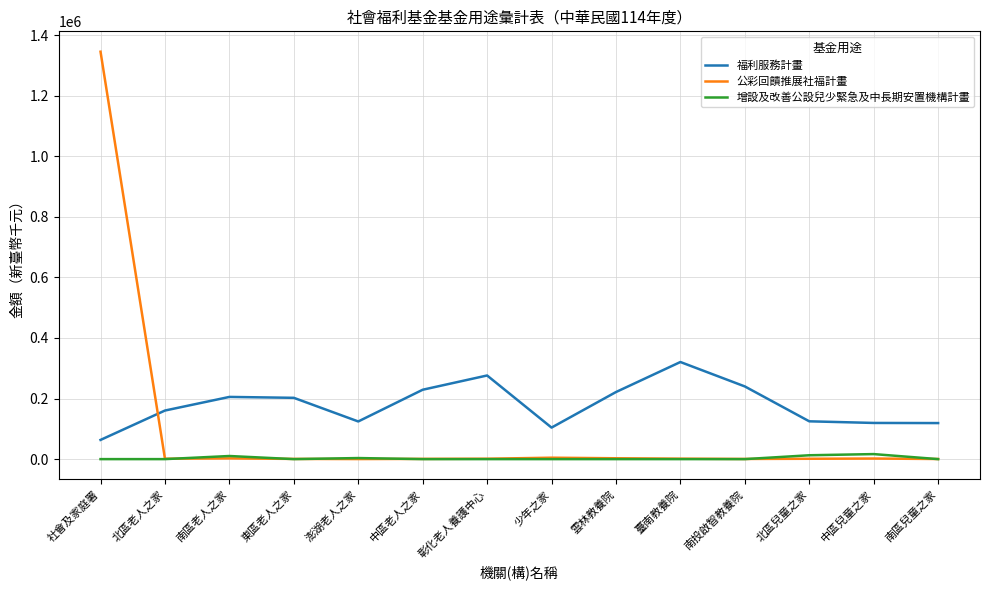

What is the total value across all series at 社會及家庭署?

1408755